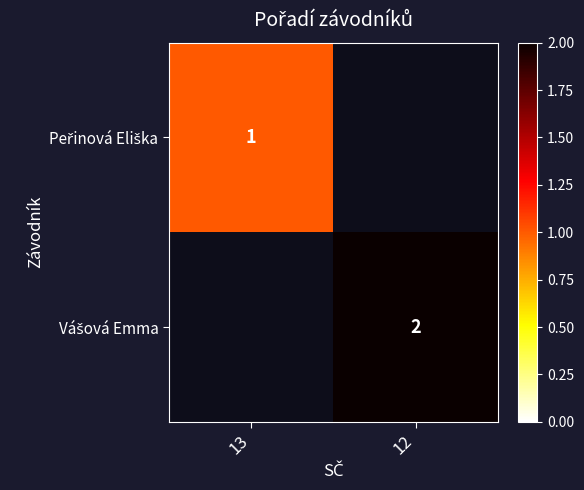

What is the minimum value shown in the chart?

1.0